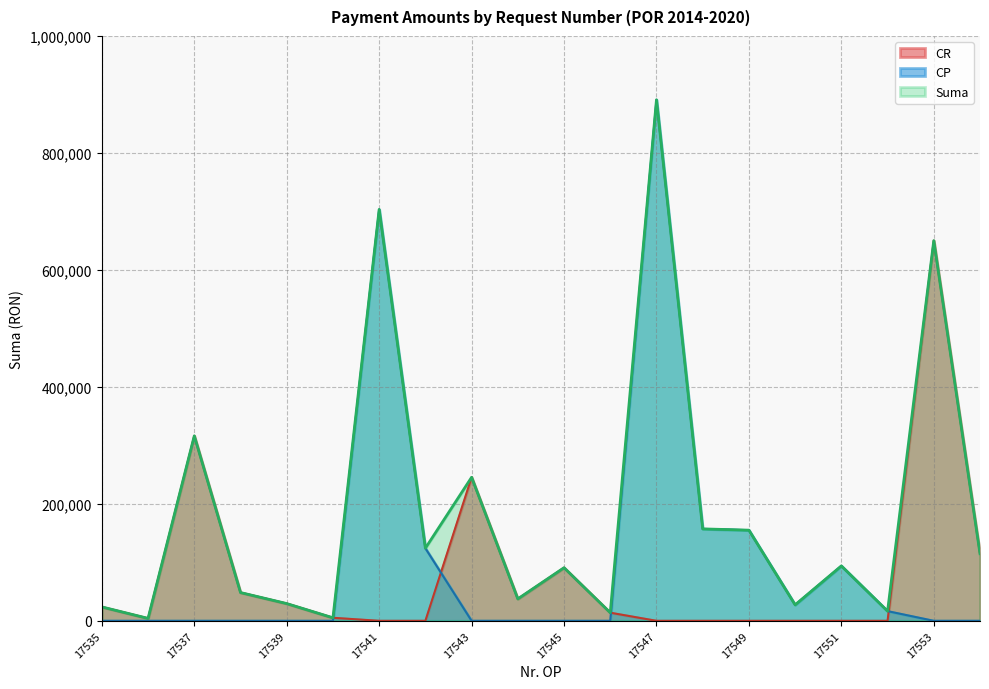

How many interior local peaks does the CP series have?

3